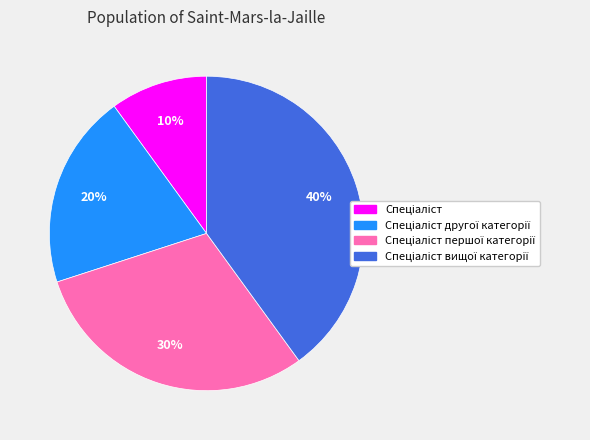

To the nearest percent, what is the difference between the largest and smallest slice percentages?

30%